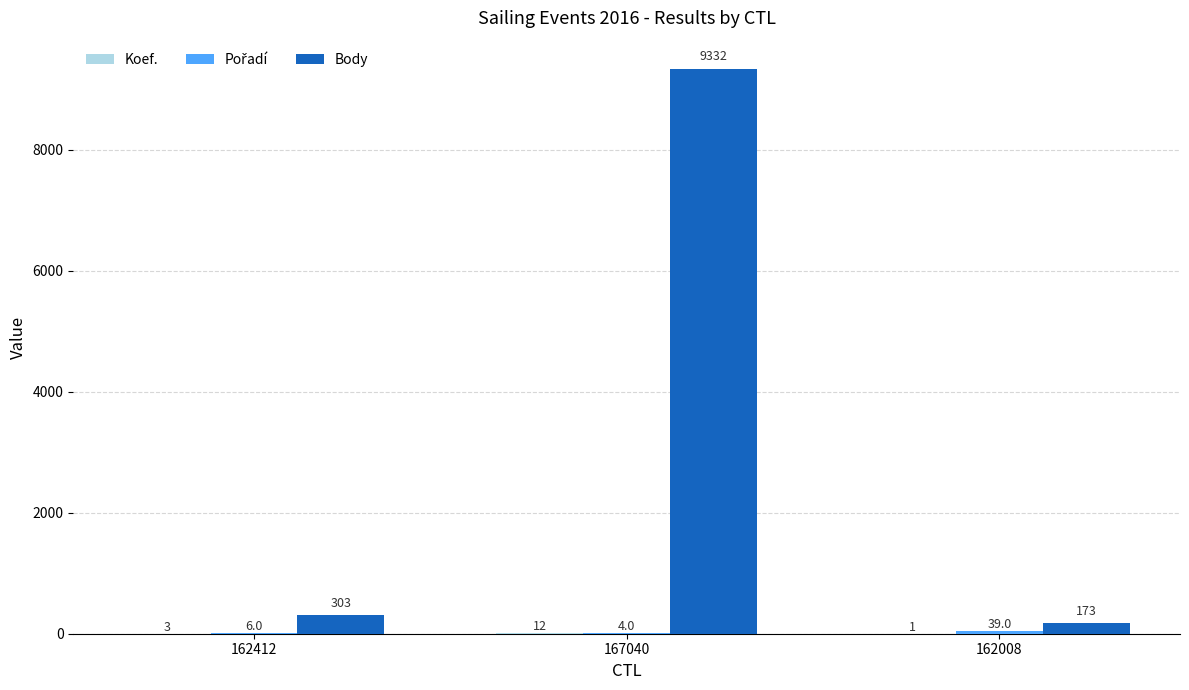

What is the sum of the Body values at 167040 and 162008?

9505